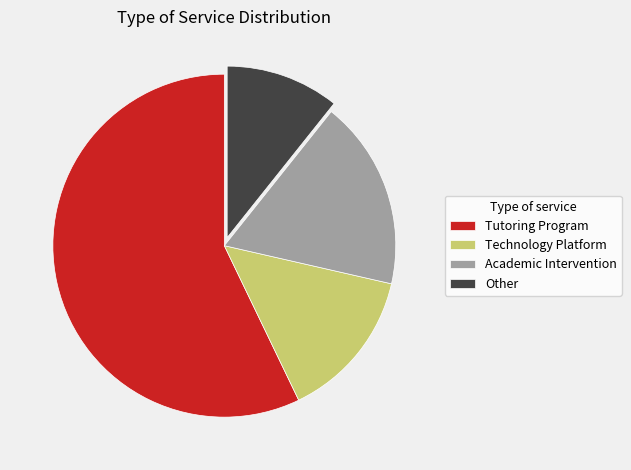

Which slice is the largest?

Tutoring Program